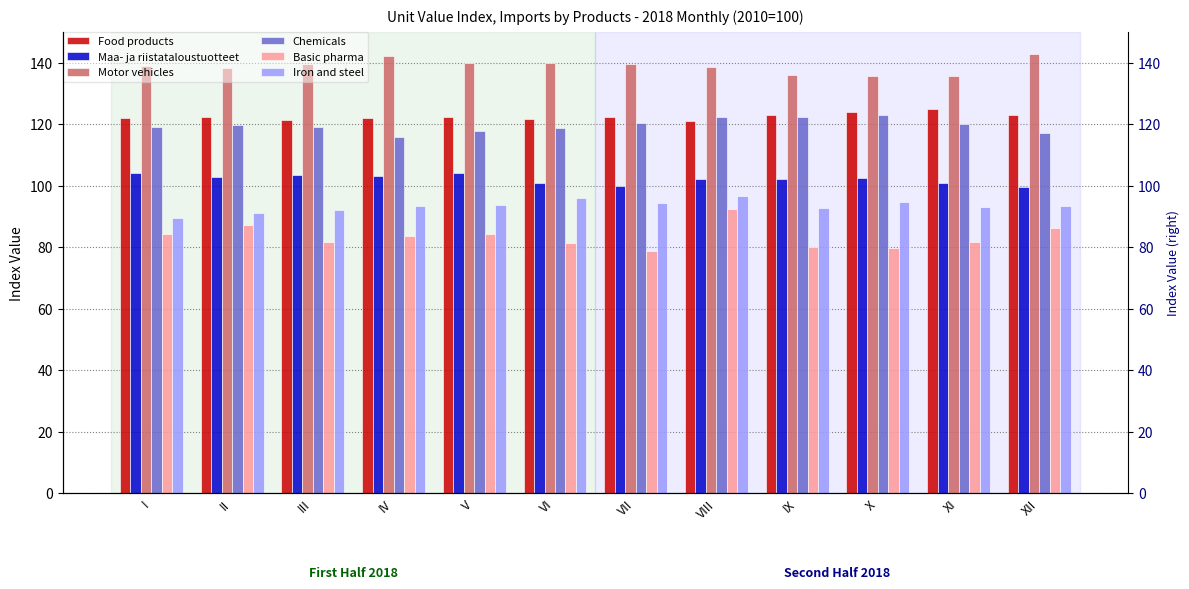

How many categories are shown in the chart?

12